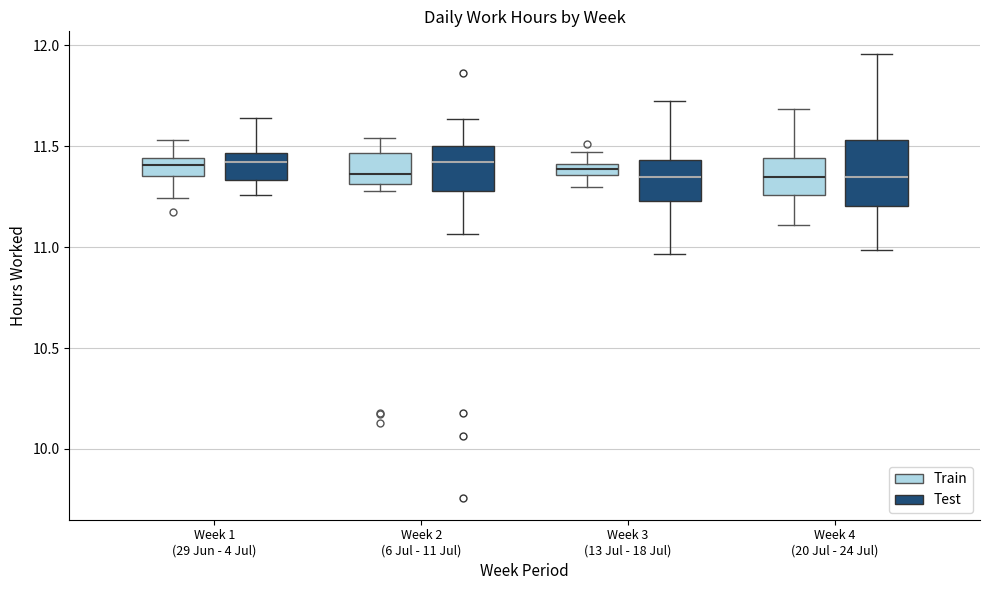

Comparing the boxes themselves (not the whiskers), which one is the tallest?

Week 4 (20 Jul - 24 Jul) (Test)